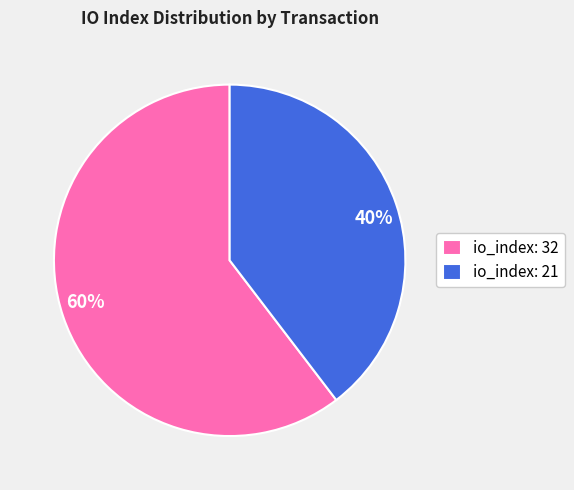

How many slices are in this pie chart?

2